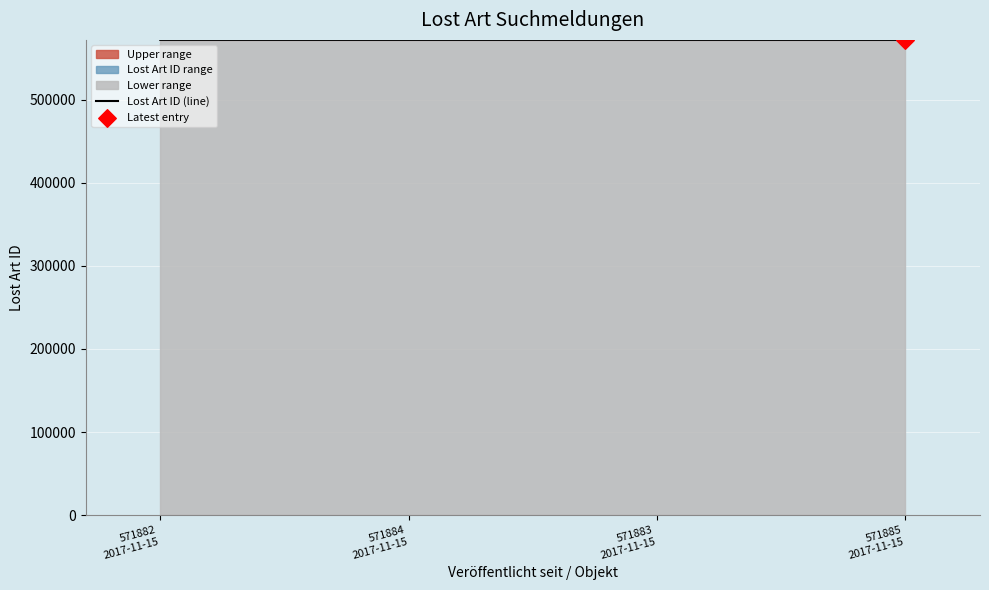

Approximately how many times larger is the value at 571885
2017-11-15 compared to 571883
2017-11-15?

1.0